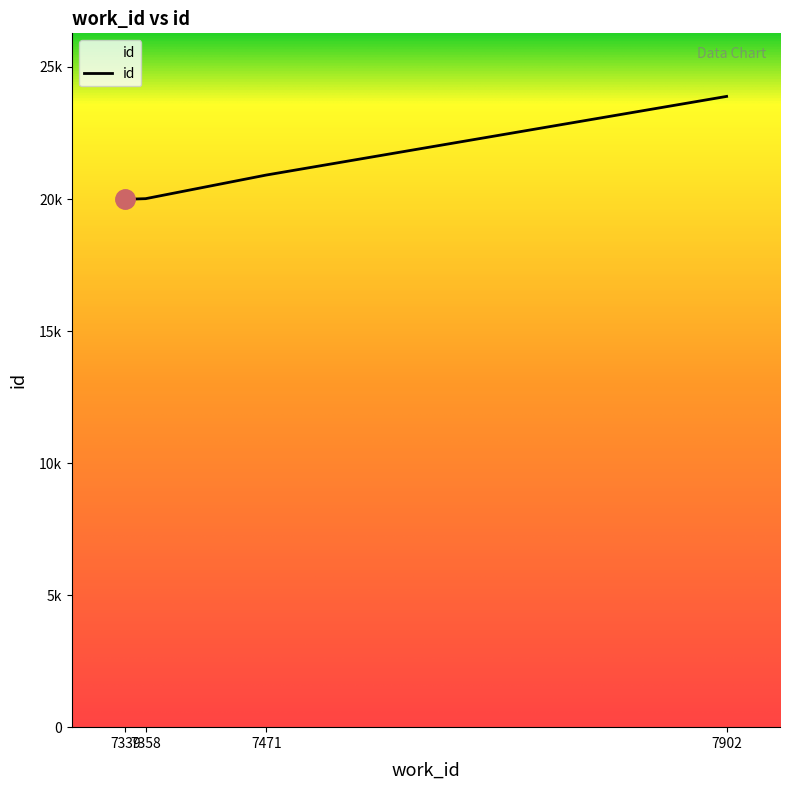

Does the chart have visible grid lines?

No